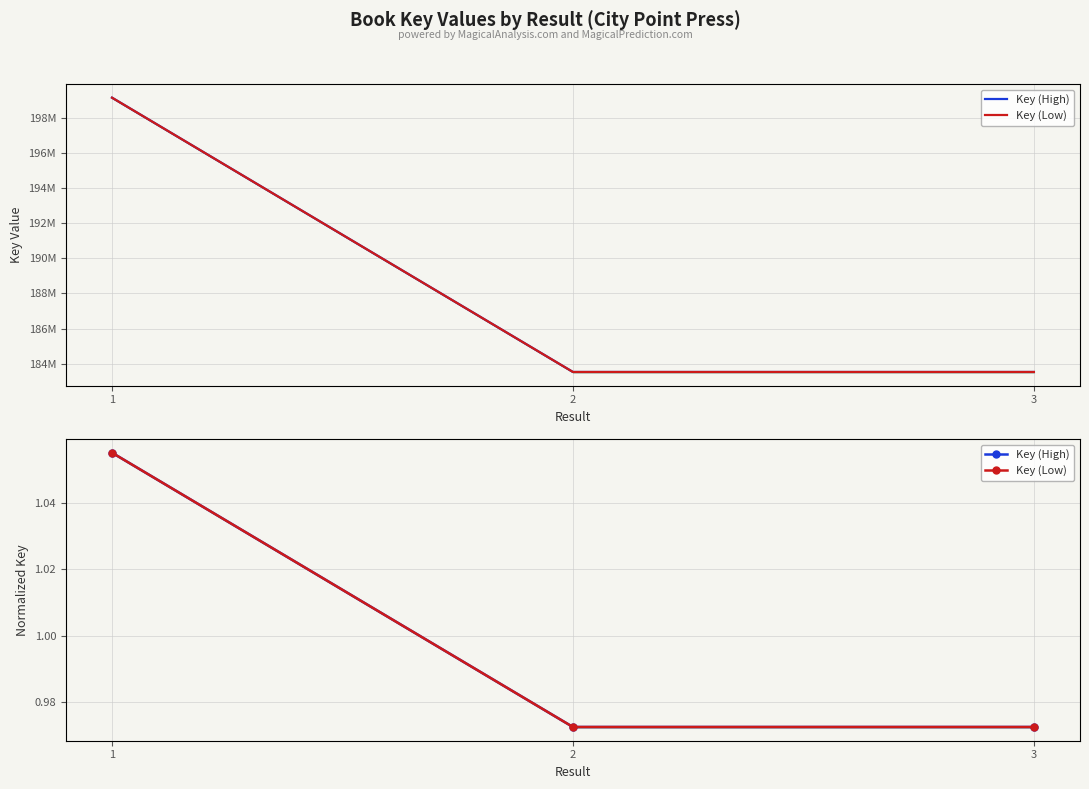

What is the approximate value of Key (High) at 1?

1.1